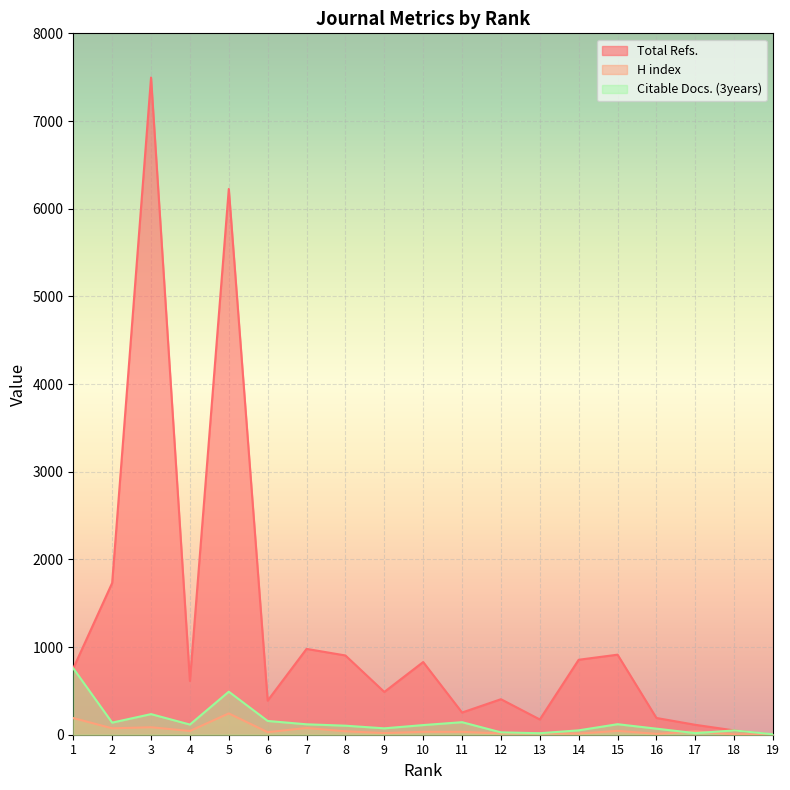

Where does the Total Refs. series first go above 613?

1